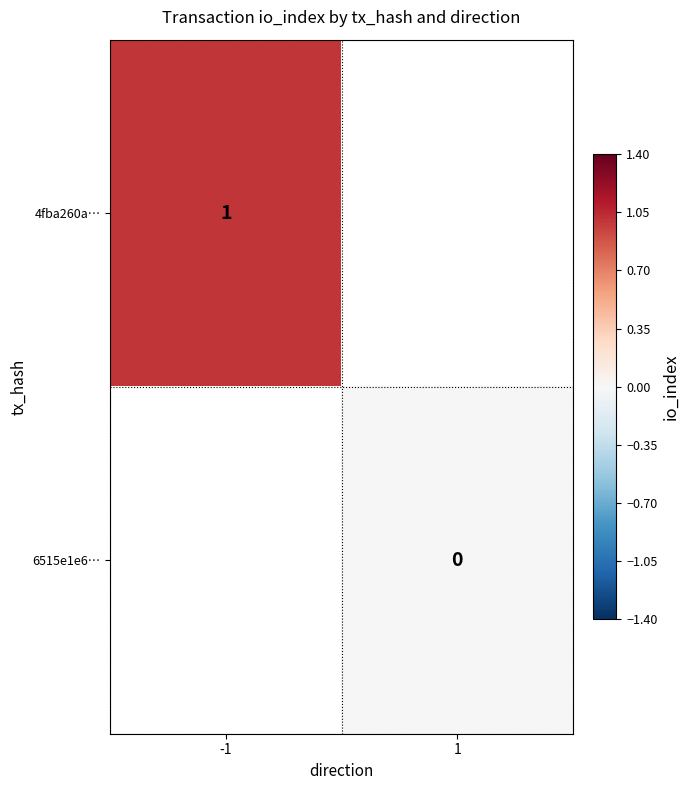

Is it true that 4fba260a… equals 2 at -1?

False